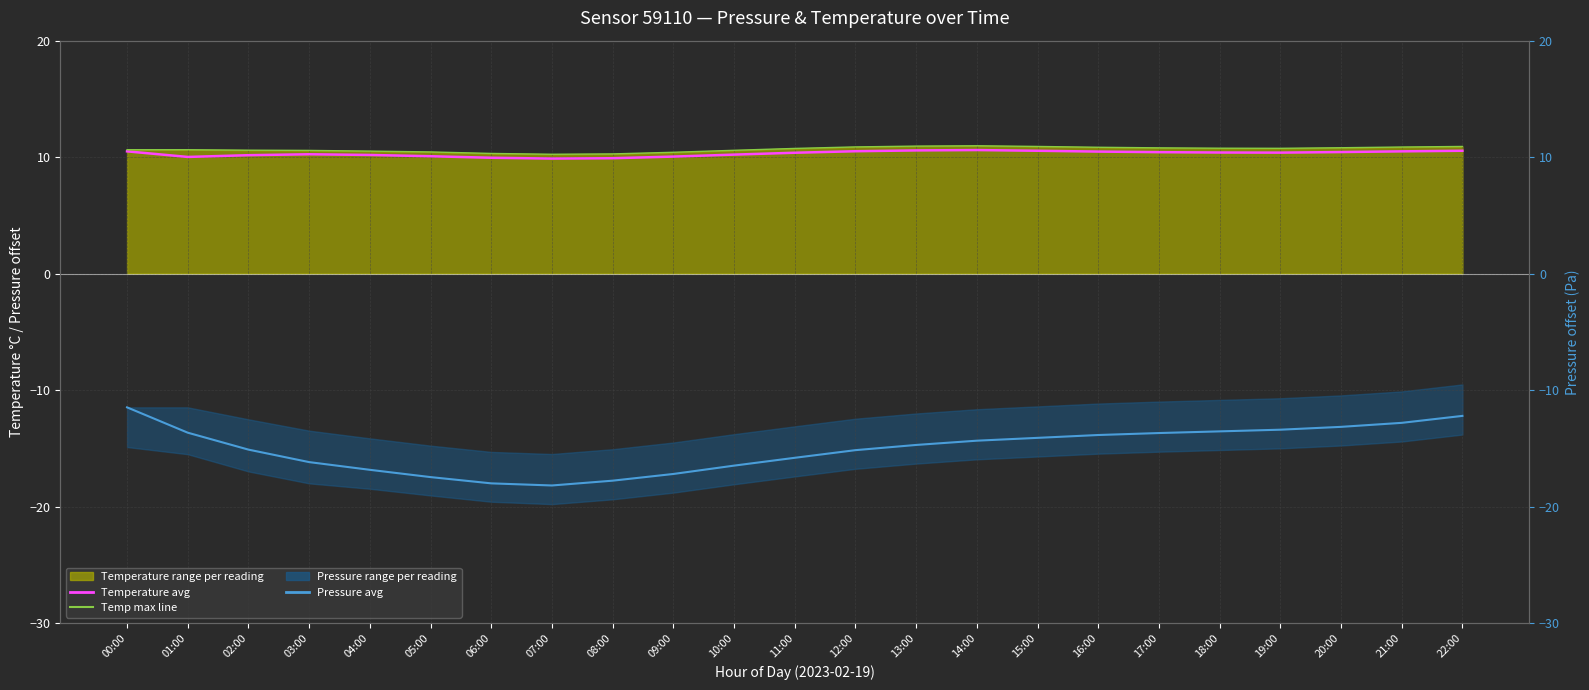

The Temperature avg series shows 10.4 at 11:00. True or false?

True